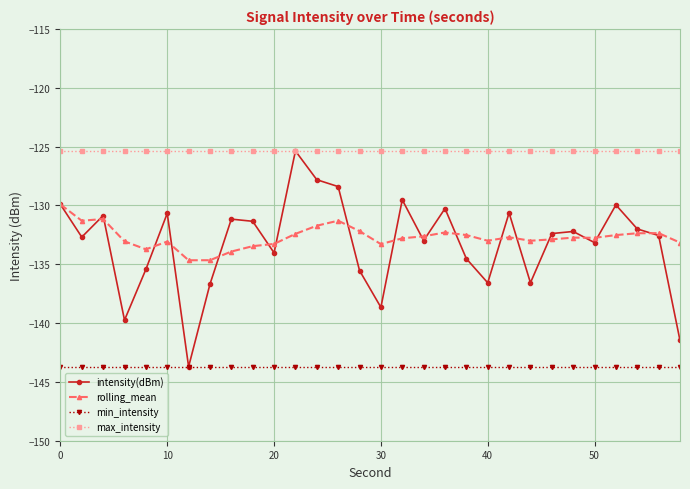

Which series has the largest total across all categories?

max_intensity